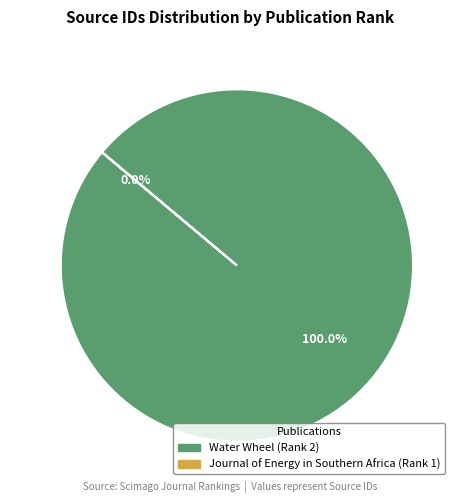

To the nearest percent, what is the combined percentage of Journal of Energy in Southern Africa (Rank 1) and Water Wheel (Rank 2)?

100%